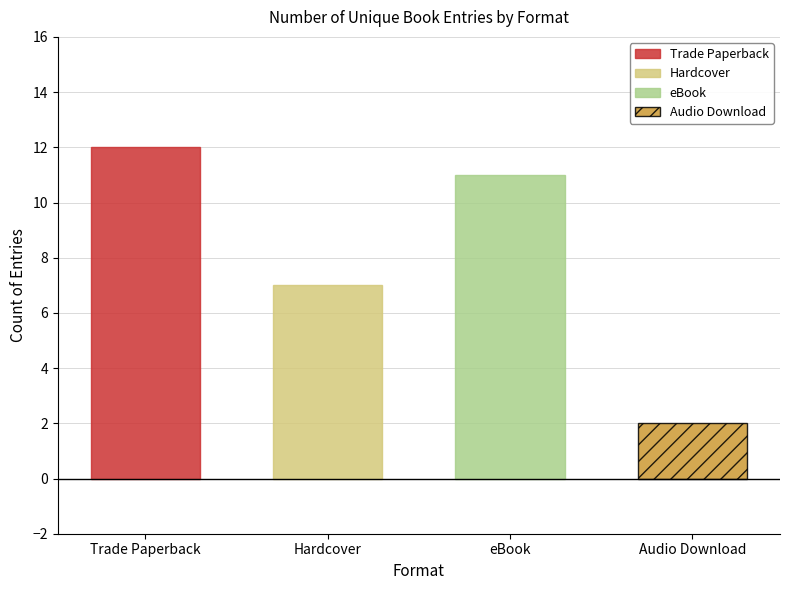

Which category has the highest value across all series?

Trade Paperback